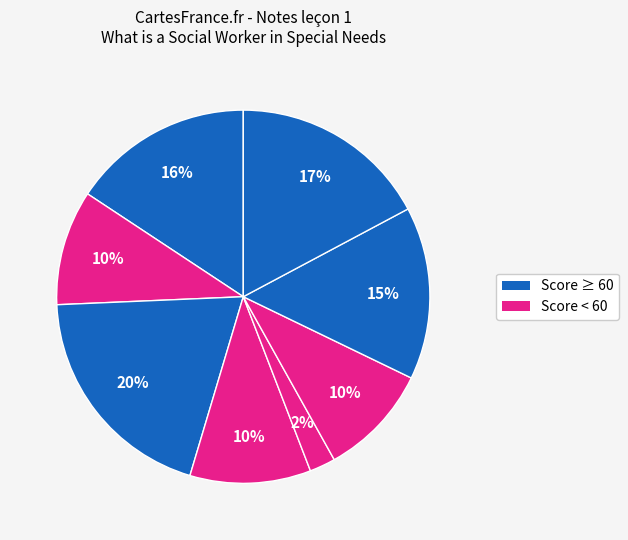

Is there a majority slice in this chart?

No